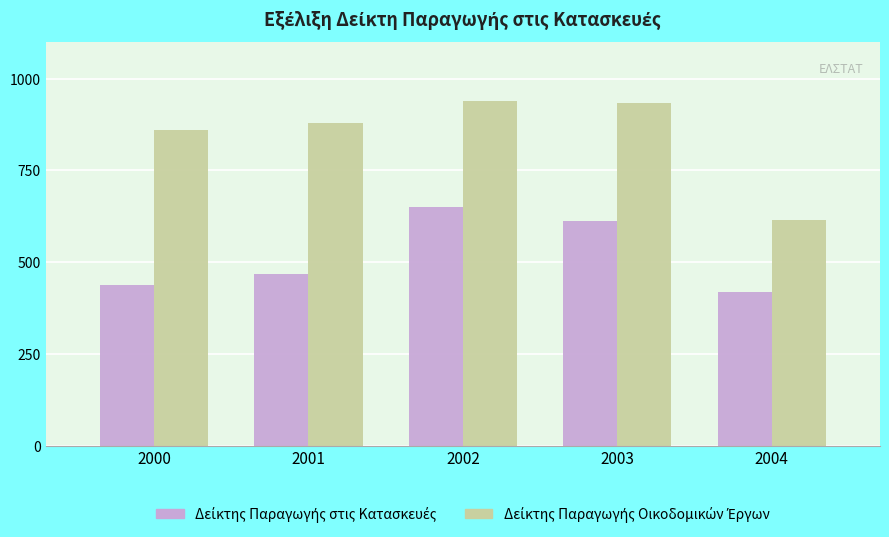

How many bars are there in total?

10